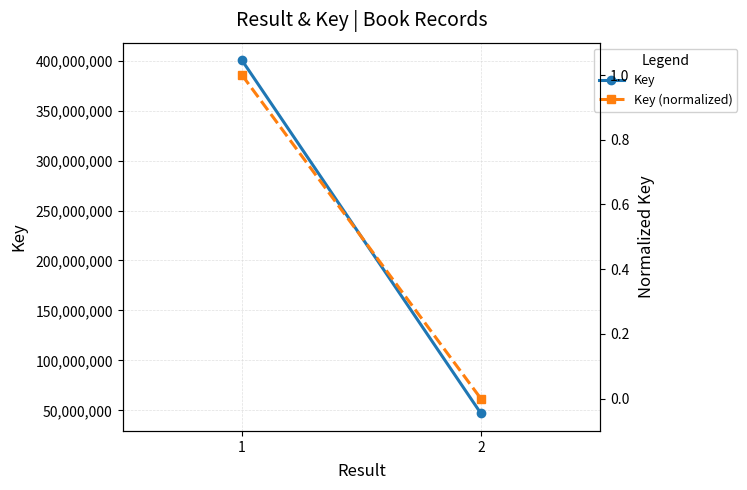

What is the difference between the maximum and minimum values in the Key series?

353027557